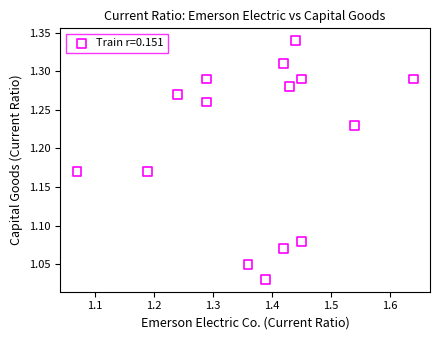

What is the range of X values (max minus min)?

0.6